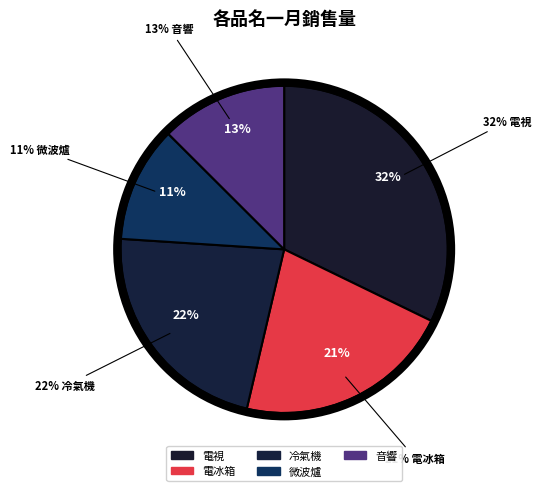

What is the smallest slice in the pie chart?

微波爐